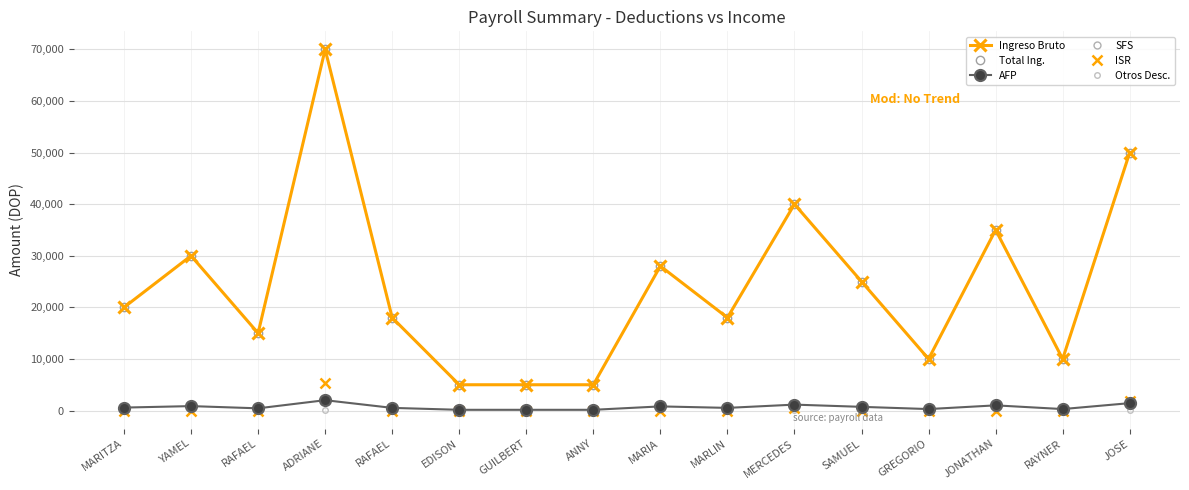

List the series in order of their peak value, highest first.

Ingreso Bruto, Total Ing., ISR, SFS, AFP, Otros Desc.